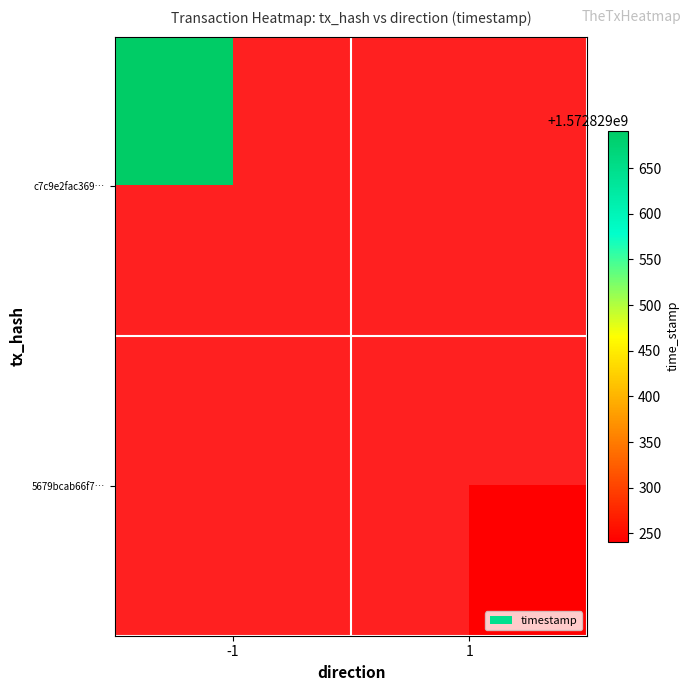

Rank the series at -1 from highest to lowest value.

c7c9e2fac36979e6a5aea73d241731c670f5b87, 5679bcab66f72c958f56983c3e2144e2162c019